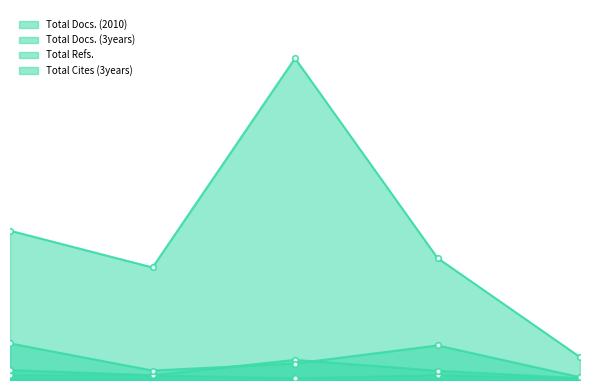

What is the value of the Total Refs. point at the 1st from the left?

182